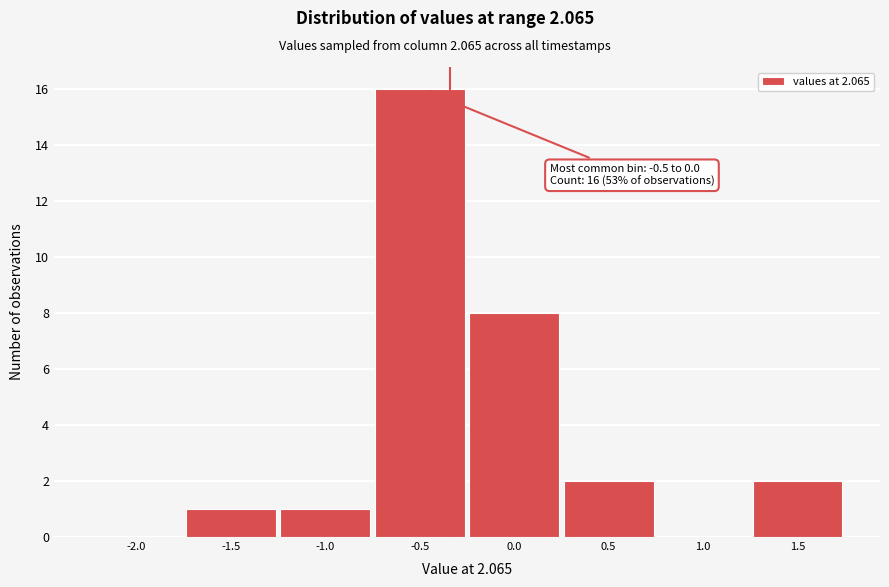

Reading right to left, transcribe all the data shown in this chart.

1.5=2	1.0=0	0.5=2	0.0=8	-0.5=16	-1.0=1	-1.5=1	-2.0=0